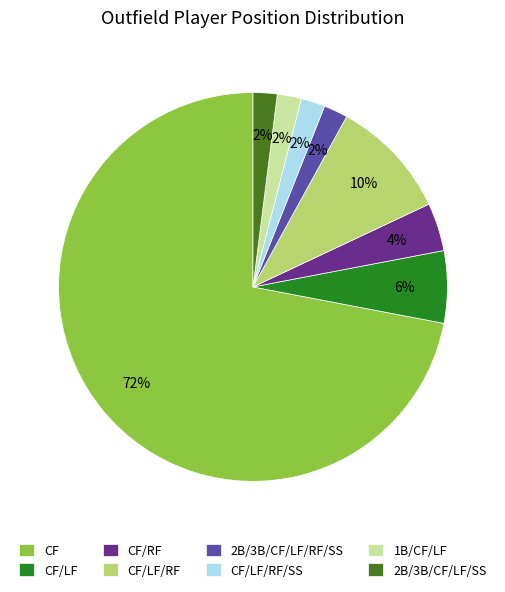

Which slice is the largest?

CF